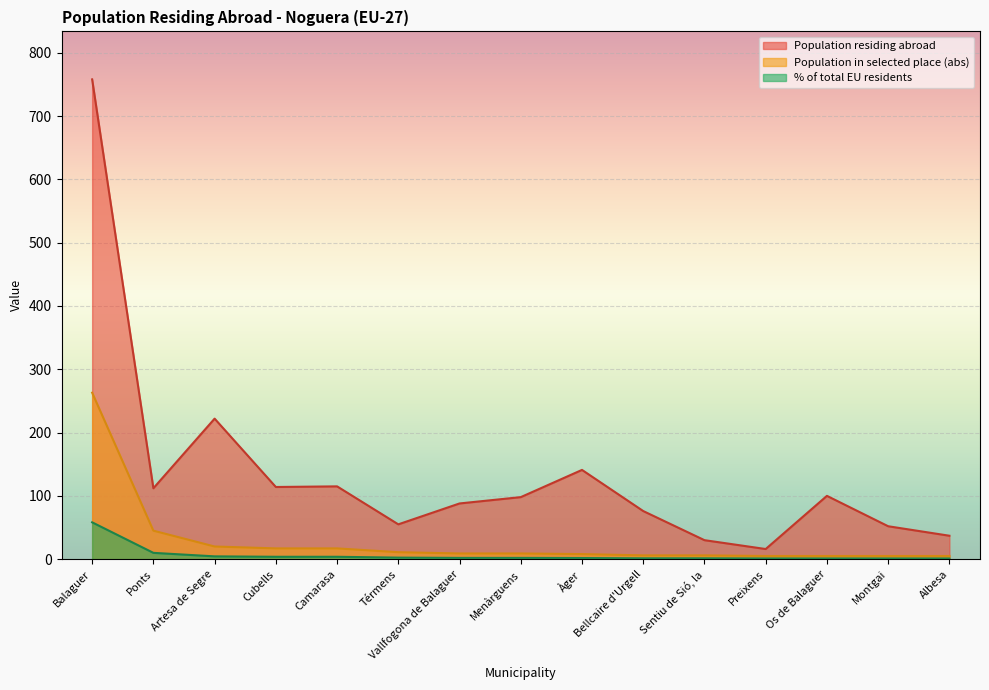

True or false: Population in selected place (abs) and % of total EU residents cross at least once.

False